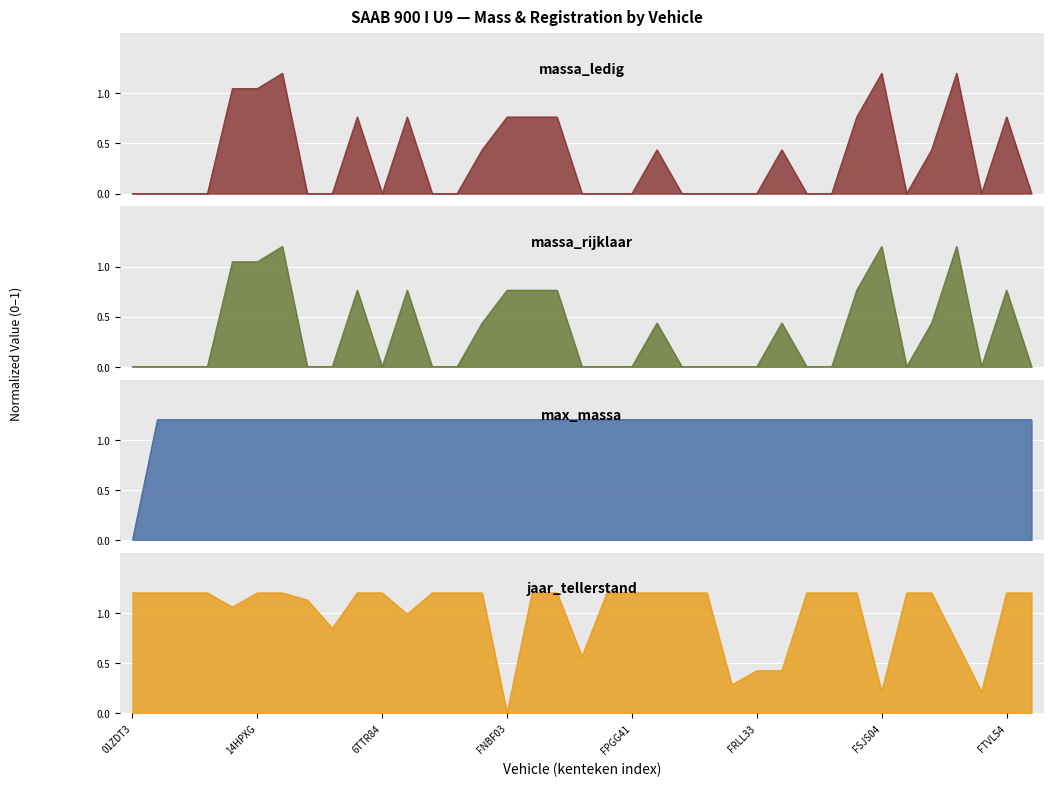

How many values in the toegestane_maximum_massa_voertuig series exceed 1?

36